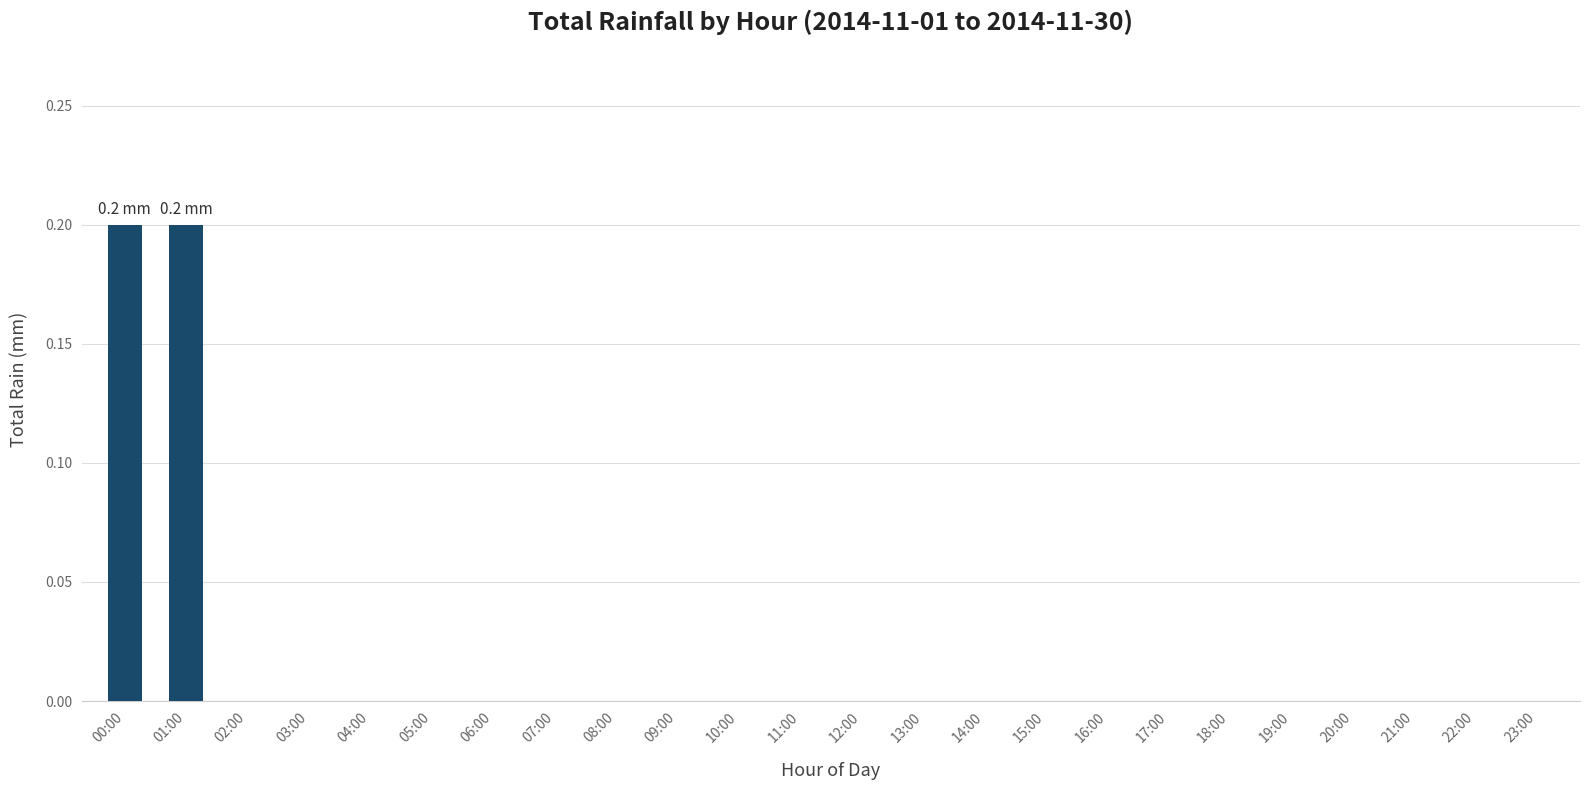

The chart shows a value of 0.0 at 19:00. True or false?

True